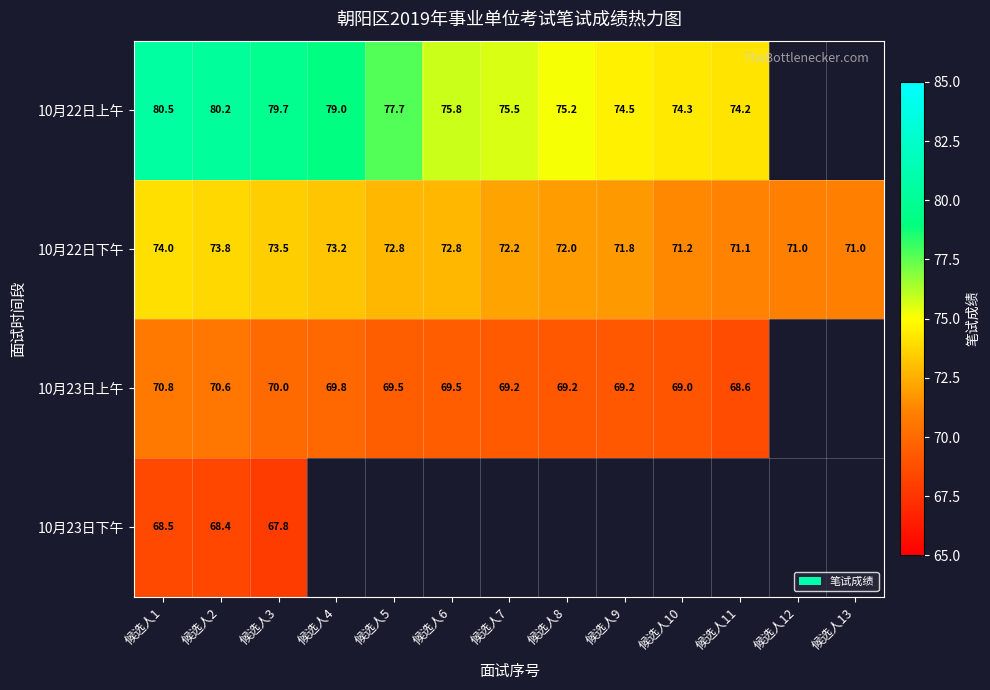

The 10月22日下午 series shows 24.5 at 候选人12. True or false?

False